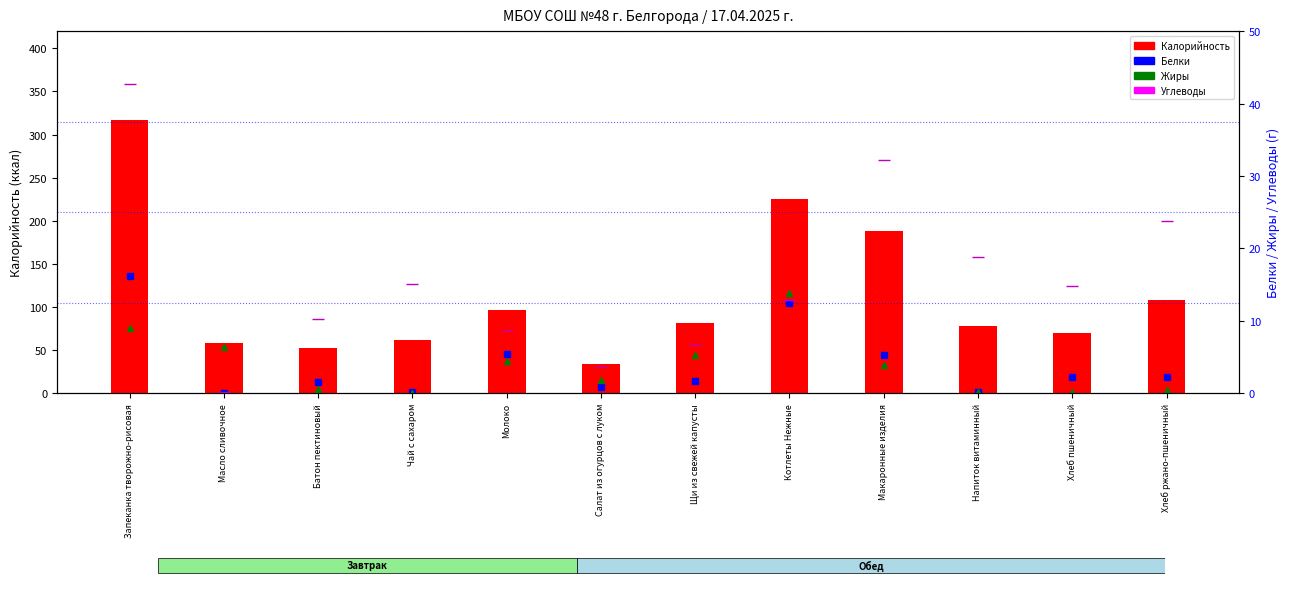

What is the sum of all Жиры values?

46.2